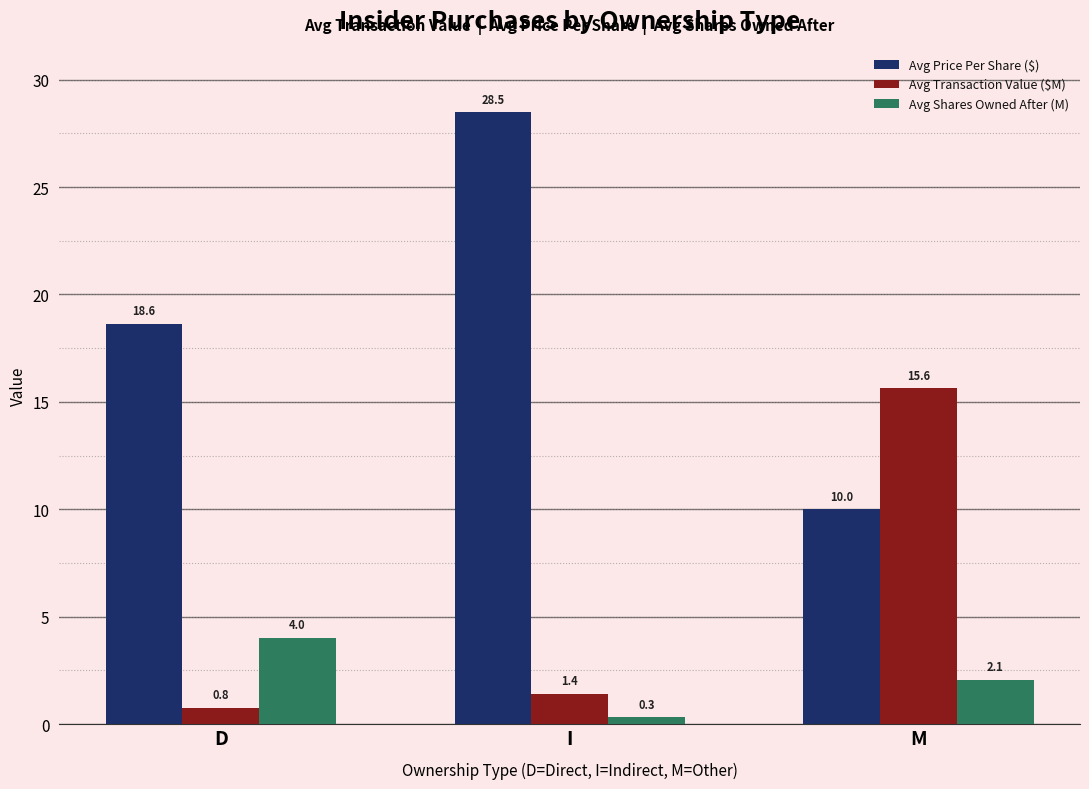

Which category has the highest value across all series?

I